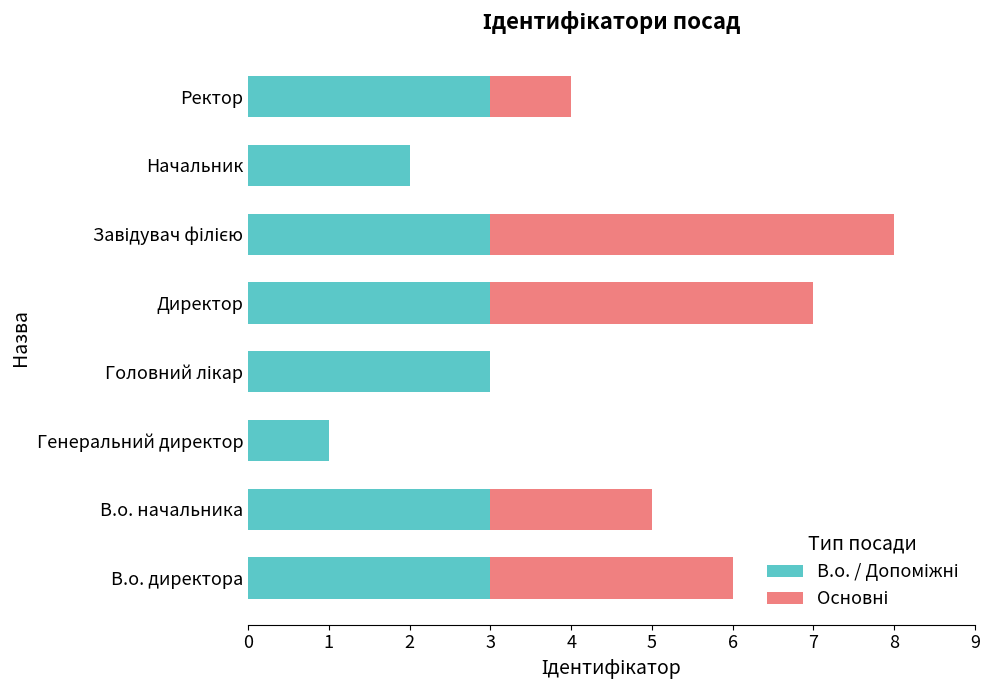

What is the total value across all series at Ректор?

4